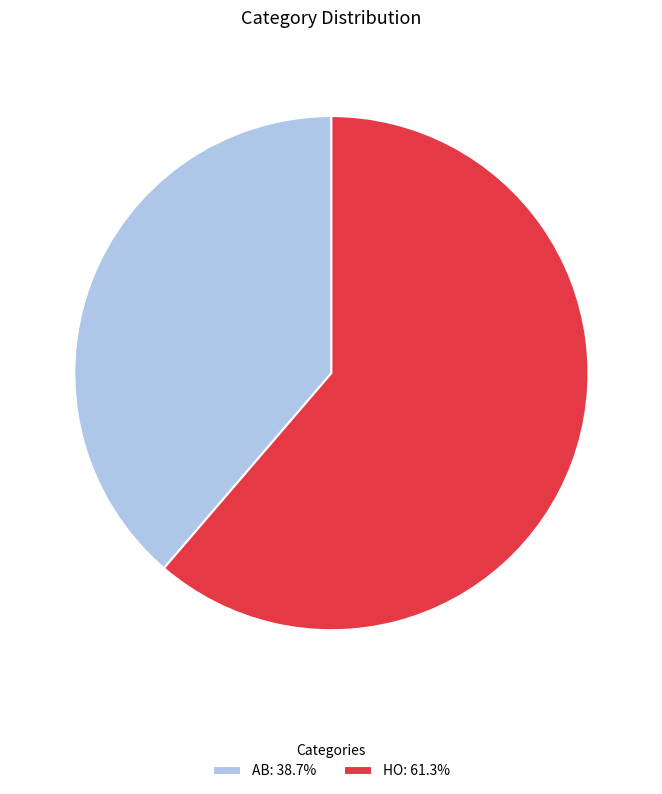

Rank the categories by value from highest to lowest.

HO, AB